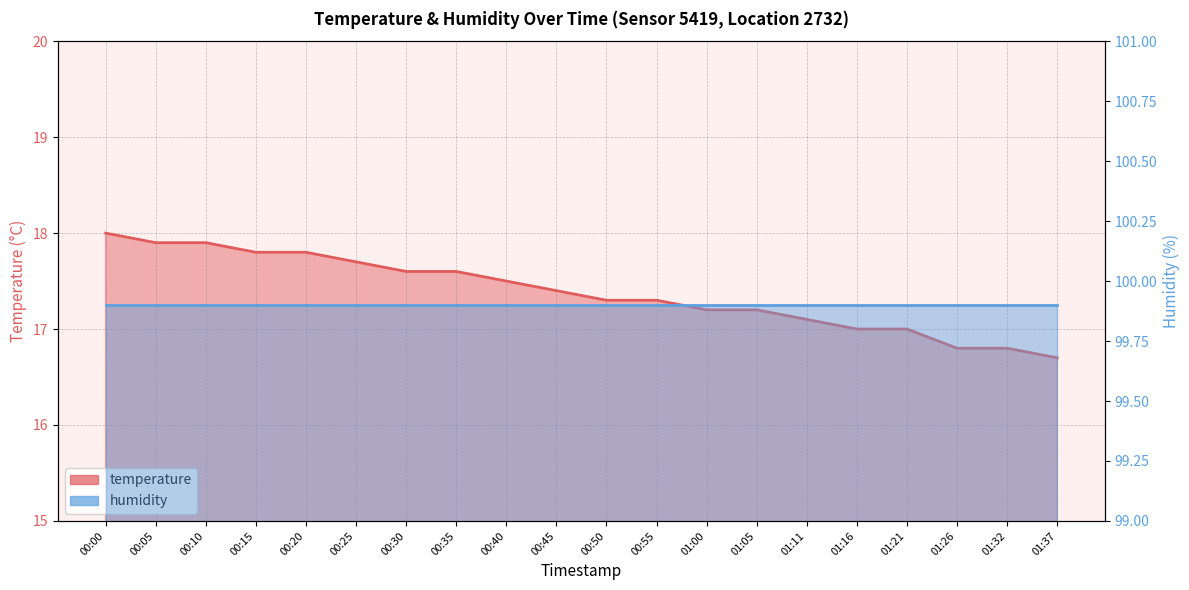

What is the greatest value displayed?

18.0